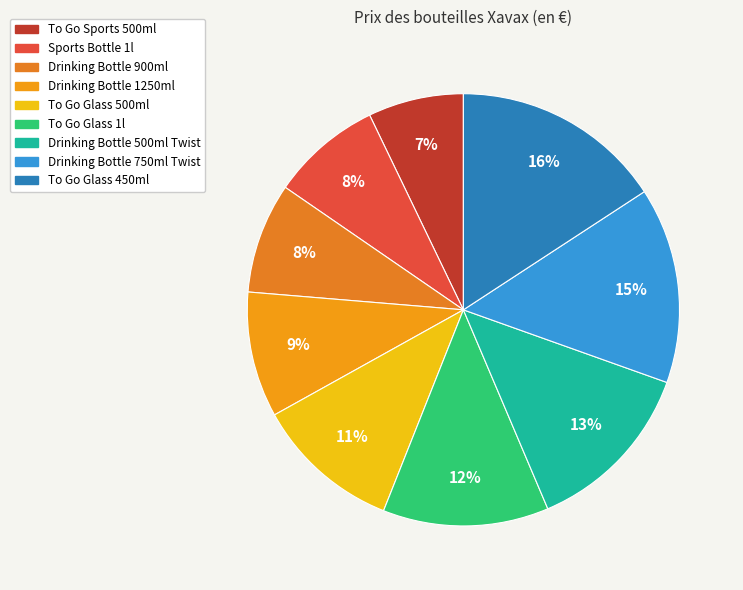

Count the number of slices in the pie.

9